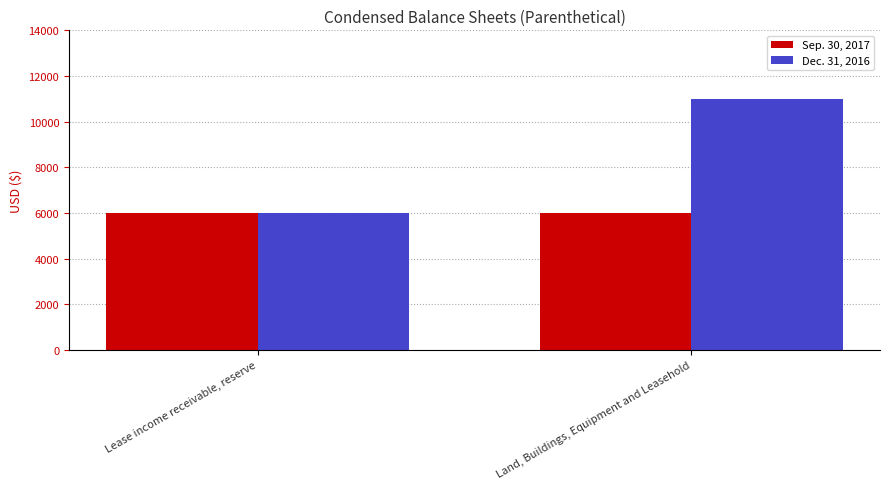

What are all the series names shown in the legend?

Sep. 30, 2017, Dec. 31, 2016